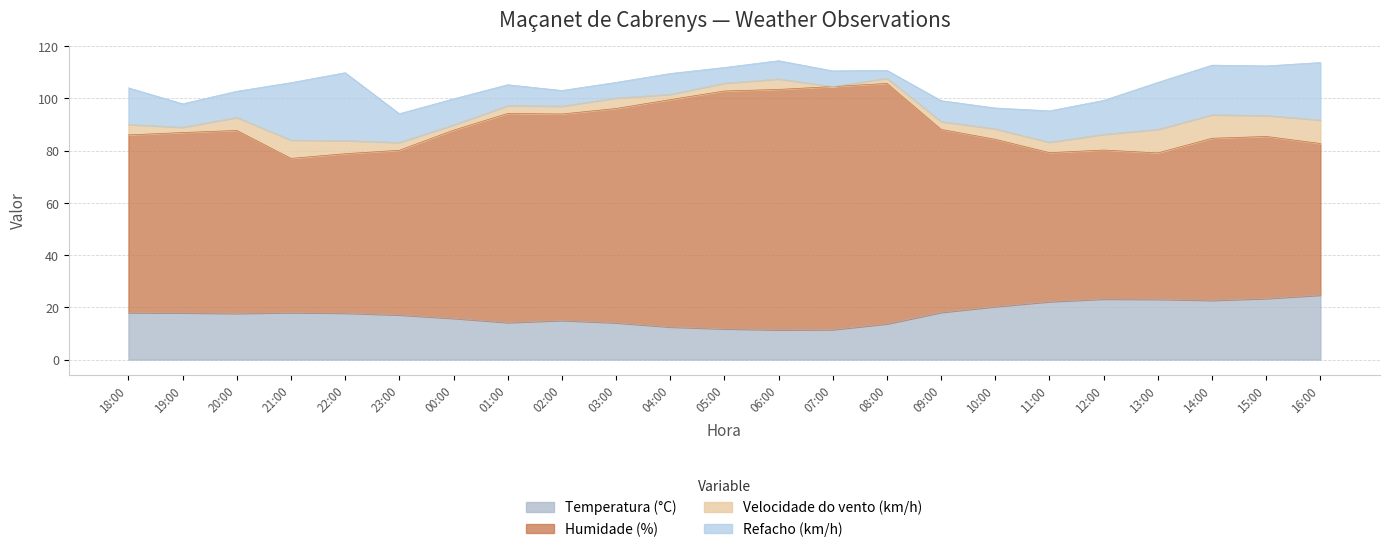

What is the highest value of the Temperatura (°C) series?

24.7